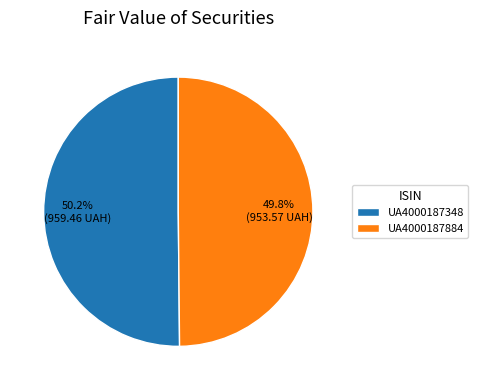

Is the sum of UA4000187884 and UA4000187348 greater than half?

Yes